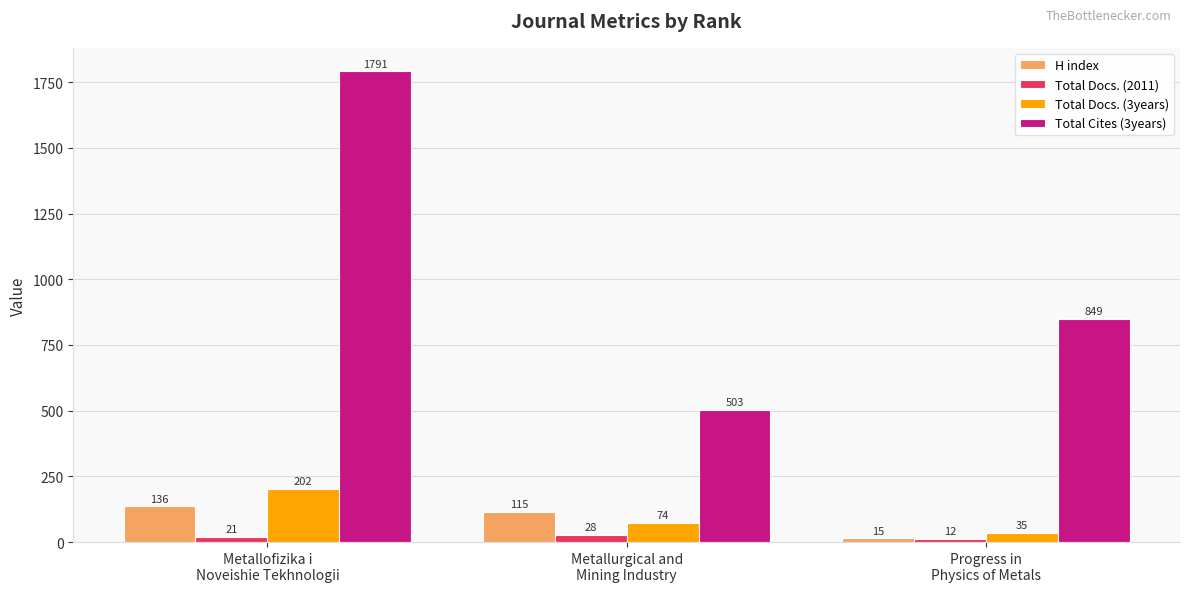

Reading left to right, extract all data points from this chart.

H index: Metallofizika i
Noveishie Tekhnologii=136	Metallurgical and
Mining Industry=115	Progress in
Physics of Metals=15
Total Docs. (2011): Metallofizika i
Noveishie Tekhnologii=21	Metallurgical and
Mining Industry=28	Progress in
Physics of Metals=12
Total Docs. (3years): Metallofizika i
Noveishie Tekhnologii=202	Metallurgical and
Mining Industry=74	Progress in
Physics of Metals=35
Total Cites (3years): Metallofizika i
Noveishie Tekhnologii=1791	Metallurgical and
Mining Industry=503	Progress in
Physics of Metals=849